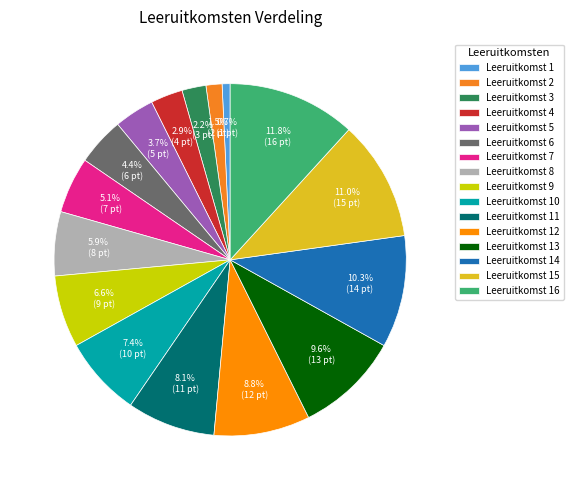

Combined, do Leeruitkomst 7 and Leeruitkomst 16 account for over 50%?

No